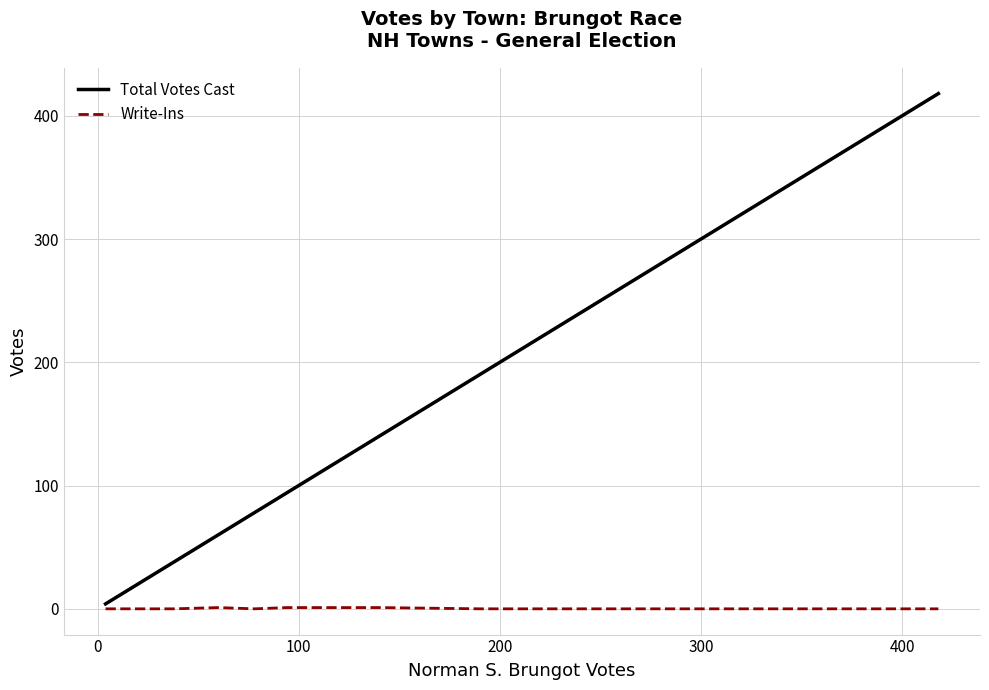

True or false: Write-Ins and Total Votes Cast intersect in this chart.

False